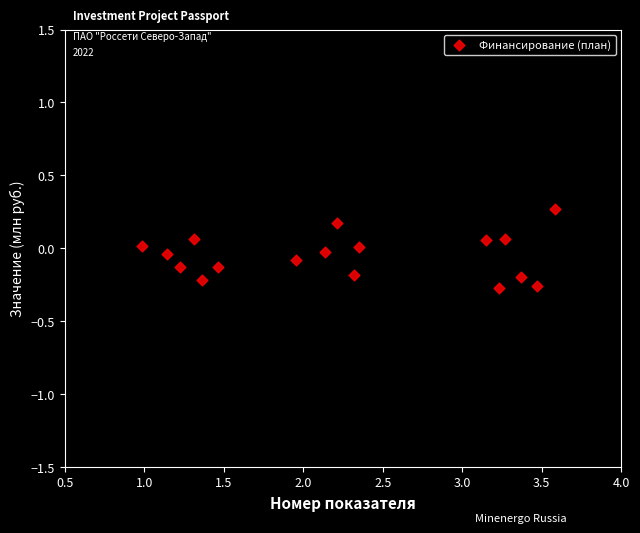

What is the range of X values (max minus min)?

2.6